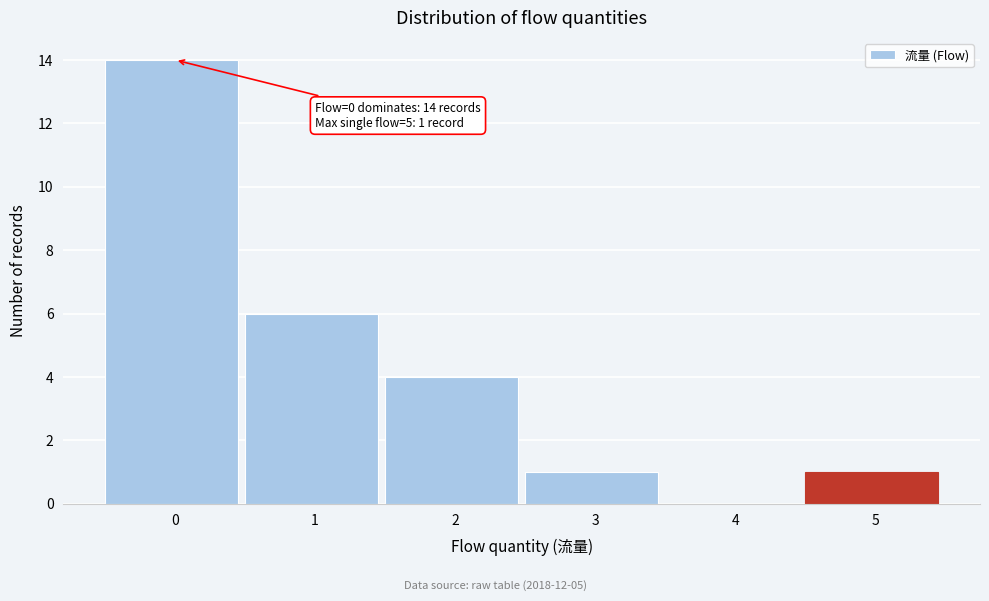

Reading right to left, list all the values displayed in this chart.

5=1	4=0	3=1	2=4	1=6	0=14